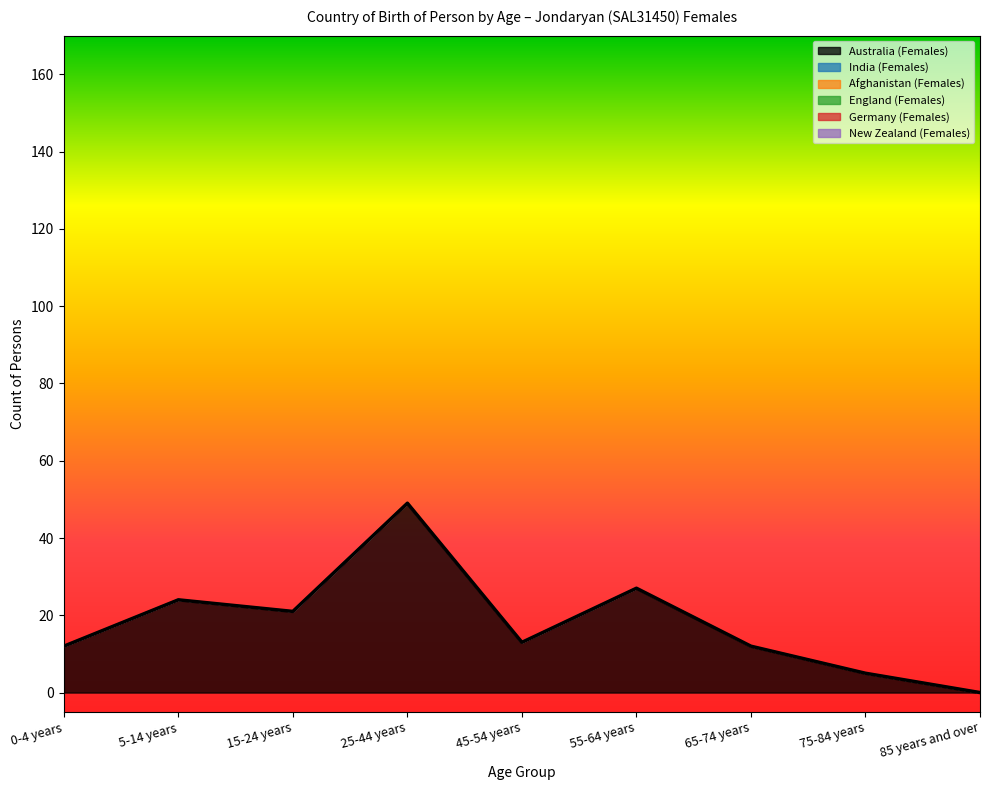

At how many categories does at least one series exceed 46?

1